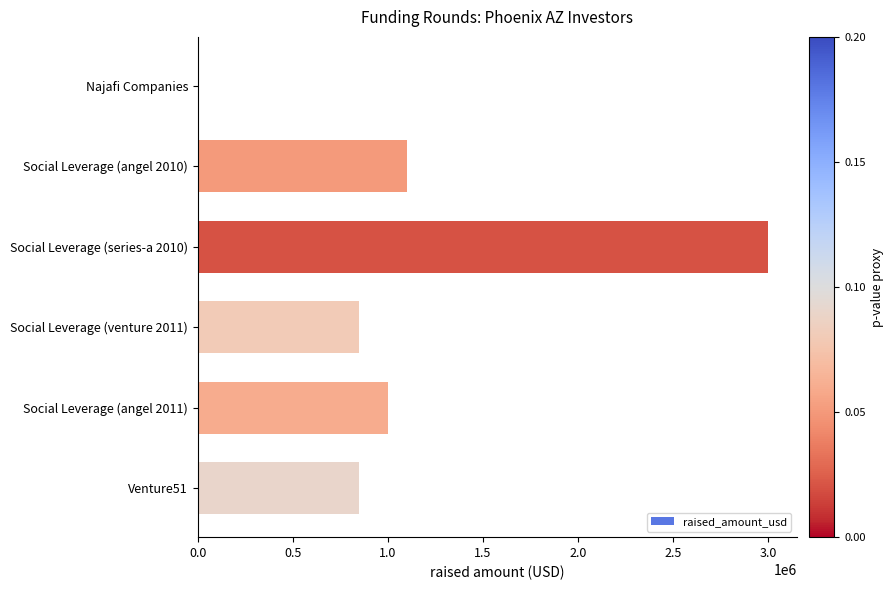

The value at Venture51 is 1436002. True or false?

False